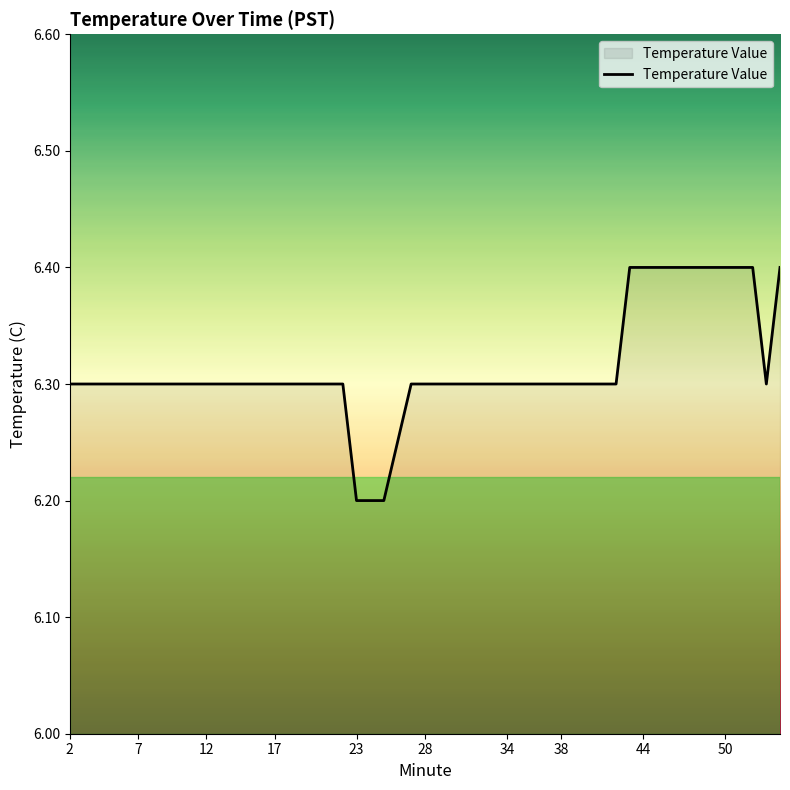

What is the difference between the second highest and minimum values?

0.2